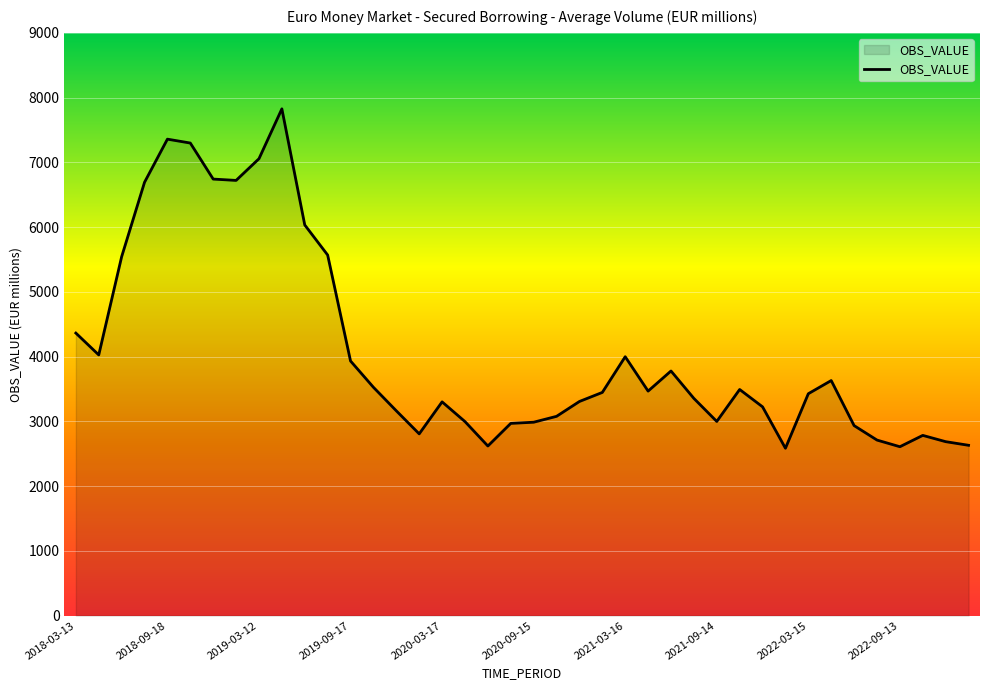

What is the difference between the maximum and minimum values?

5242.1